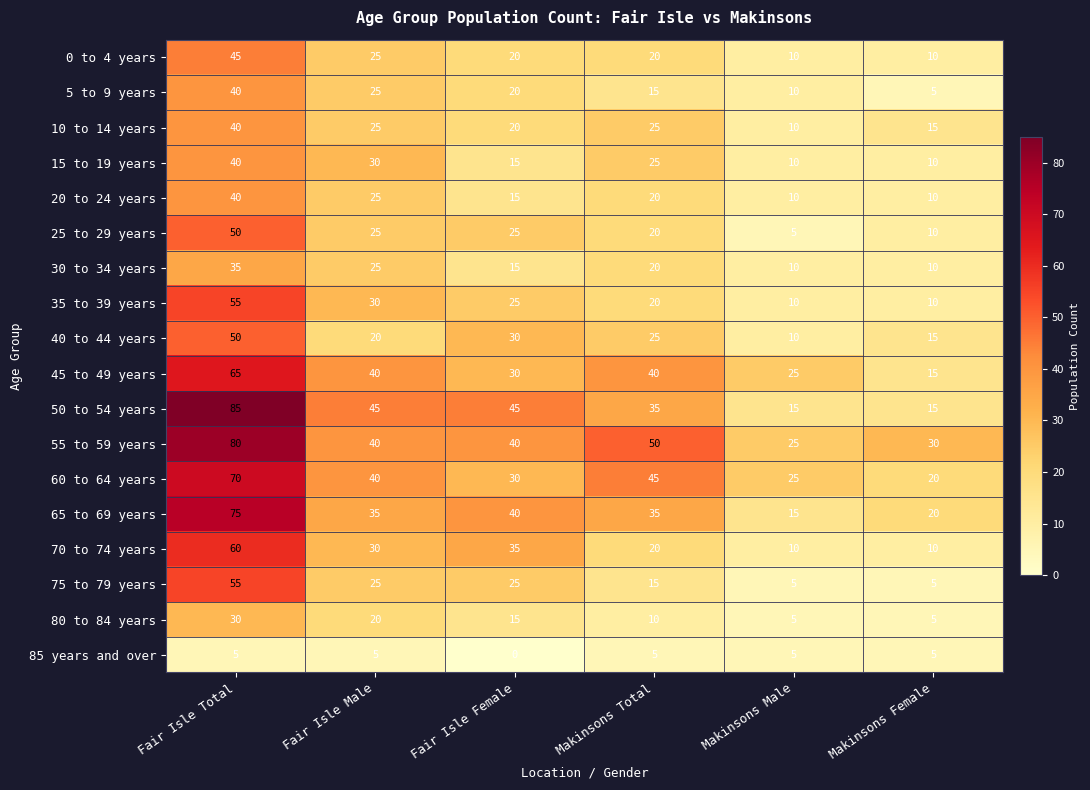

What is the minimum value for 45 to 49 years?

15